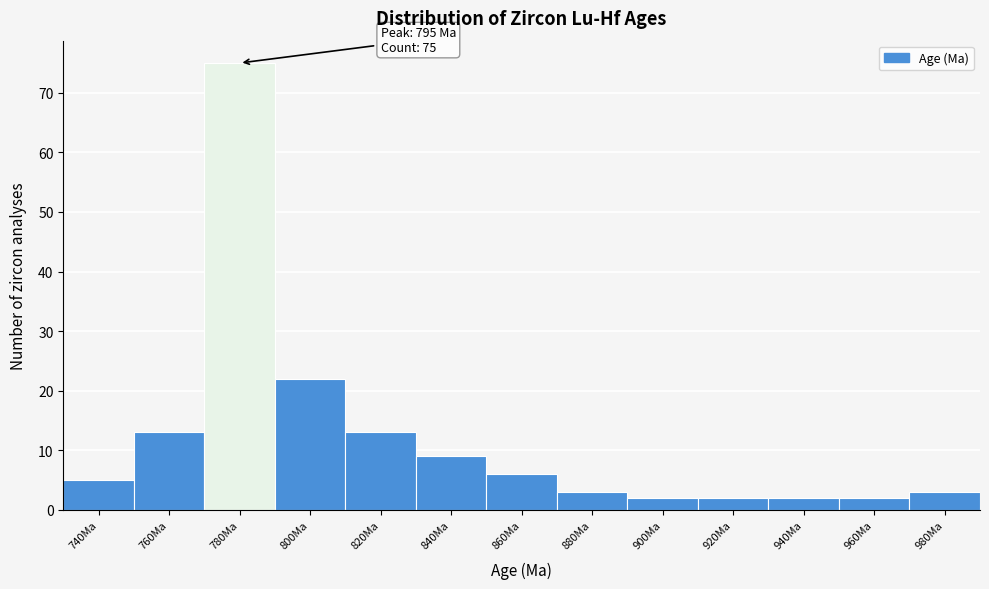

Reading left to right, extract all data points from this chart.

740Ma=5	760Ma=13	780Ma=75	800Ma=22	820Ma=13	840Ma=9	860Ma=6	880Ma=3	900Ma=2	920Ma=2	940Ma=2	960Ma=2	980Ma=3